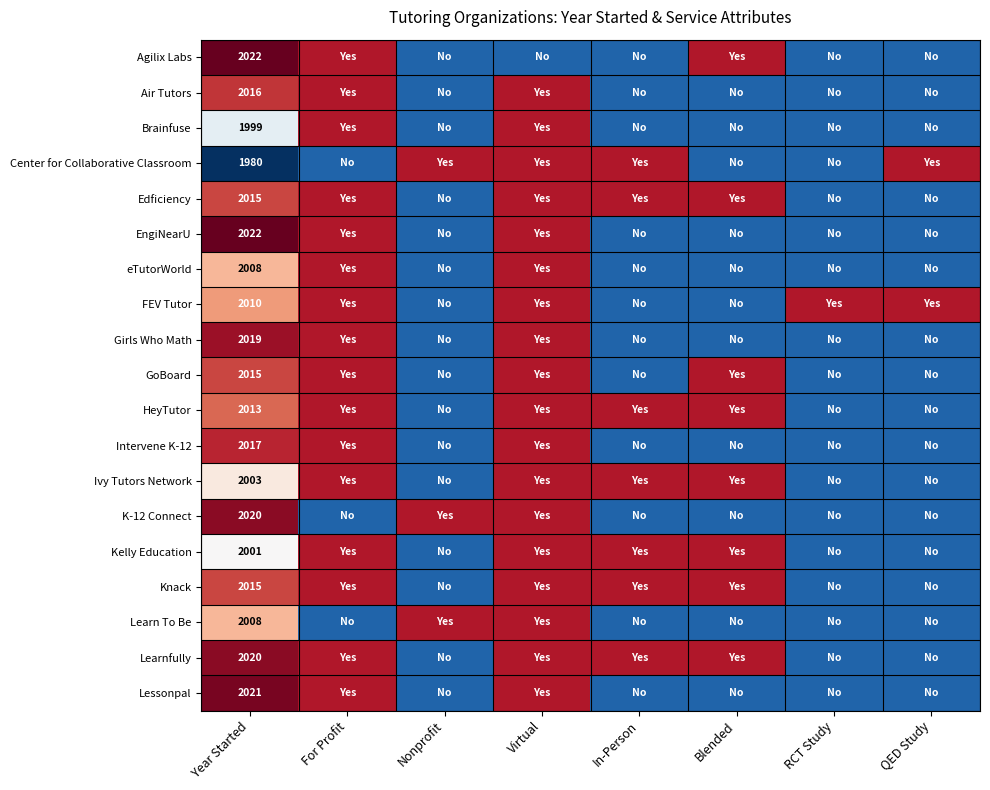

What is the spread (max minus min) of values at Year Started?

42.0